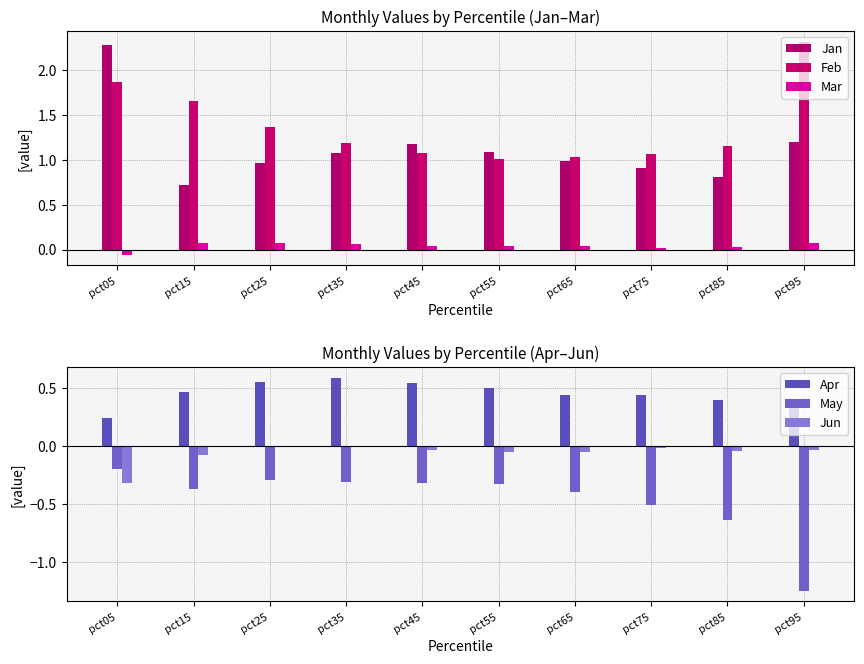

What is the difference between the maximum and minimum values in the Jan series?

1.6